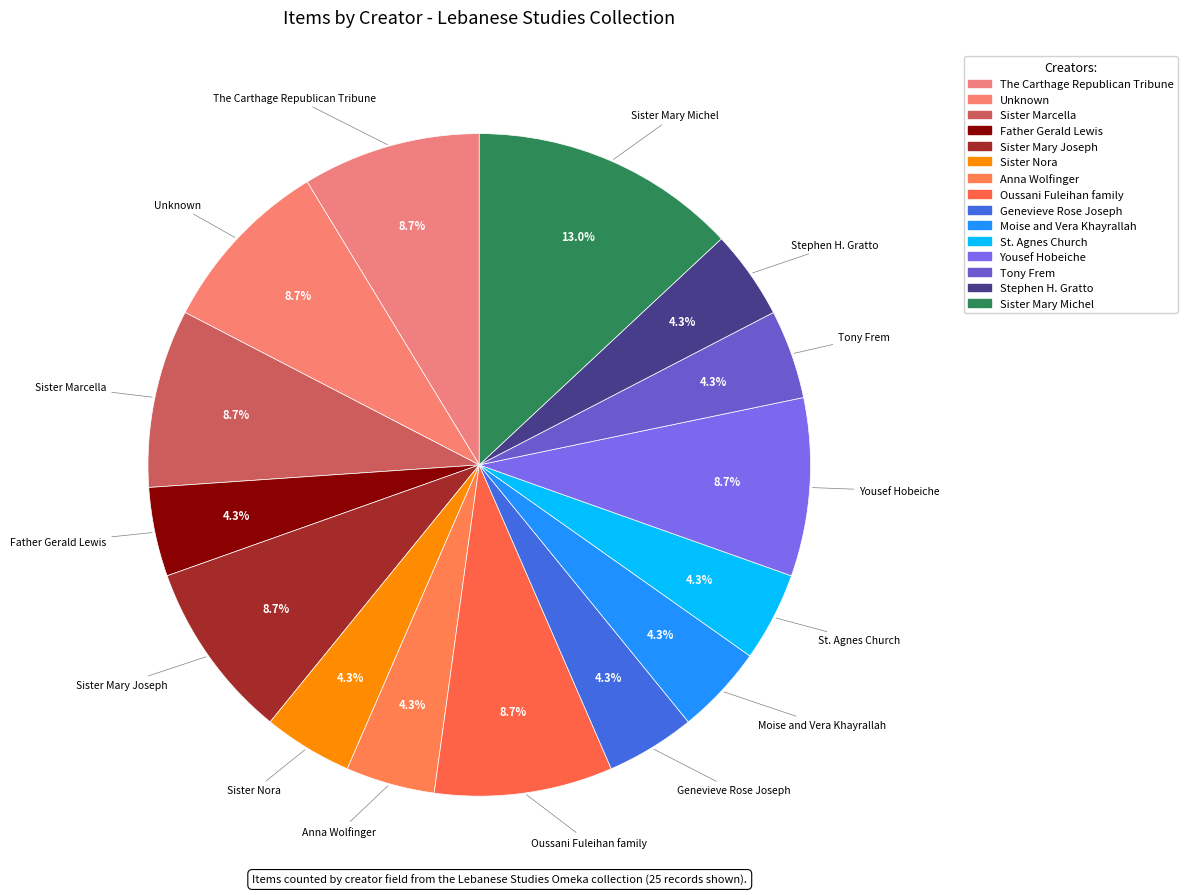

Rank the categories by value from highest to lowest.

Sister Mary Michel, The Carthage Republican Tribune, Unknown, Sister Marcella, Sister Mary Joseph, Oussani Fuleihan family, Yousef Hobeiche, Father Gerald Lewis, Sister Nora, Anna Wolfinger, Genevieve Rose Joseph, Moise and Vera Khayrallah, St. Agnes Church, Tony Frem, Stephen H. Gratto